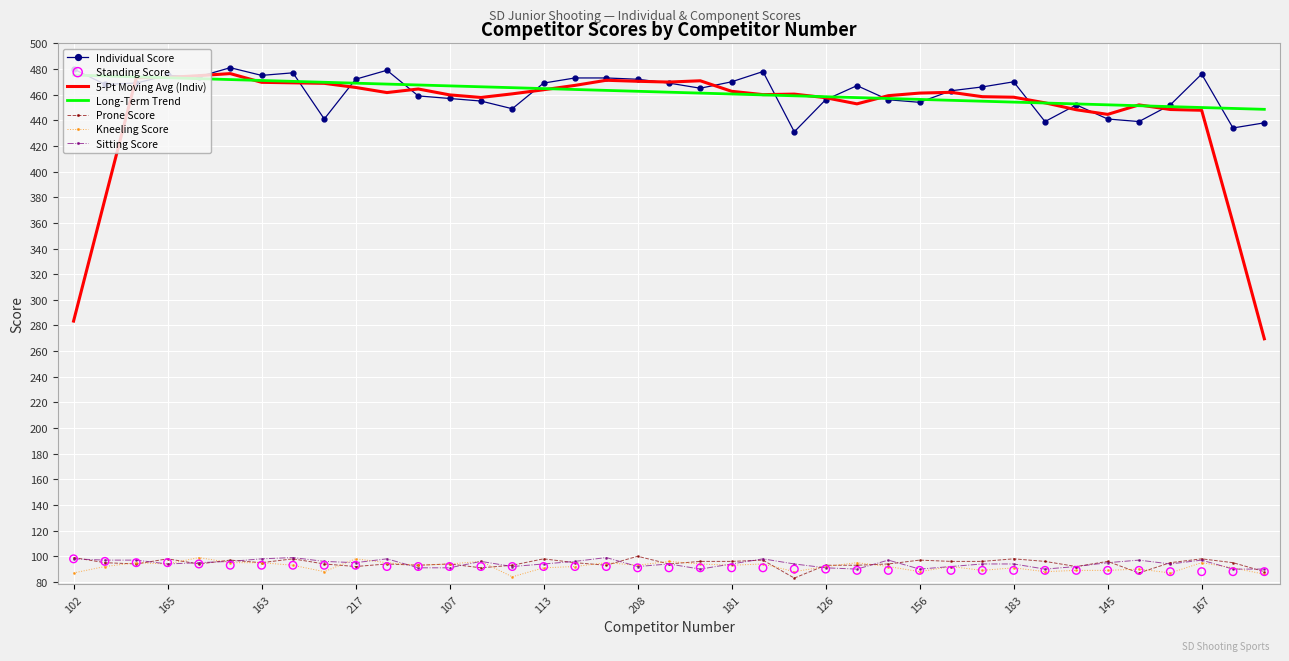

True or false: Sitting Score and 5-Pt Moving Avg (Indiv) cross at least once.

False